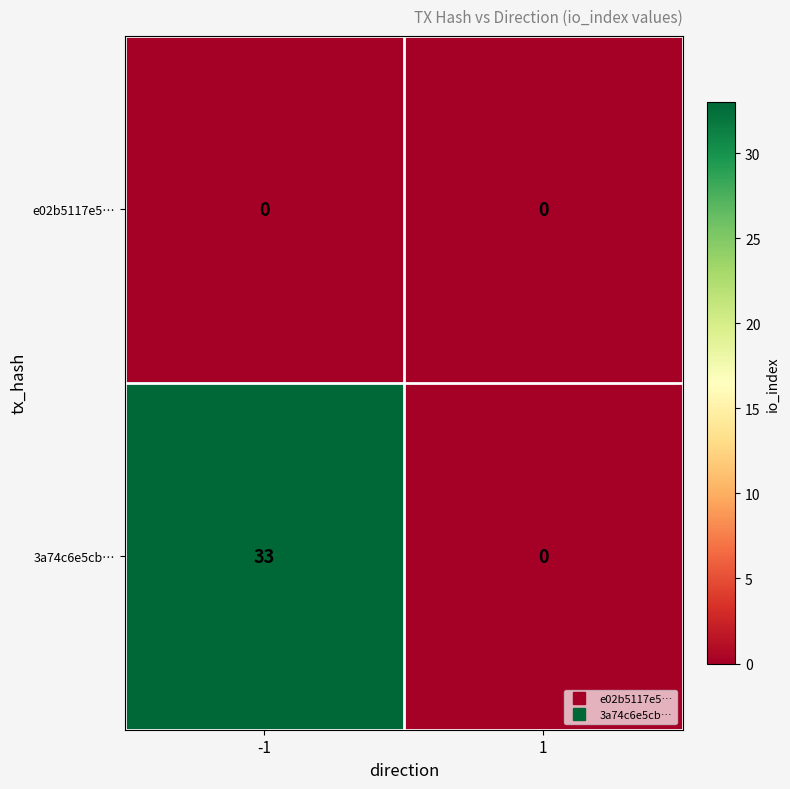

What is the difference between the 3a74c6e5cb… values at 1 and -1?

33